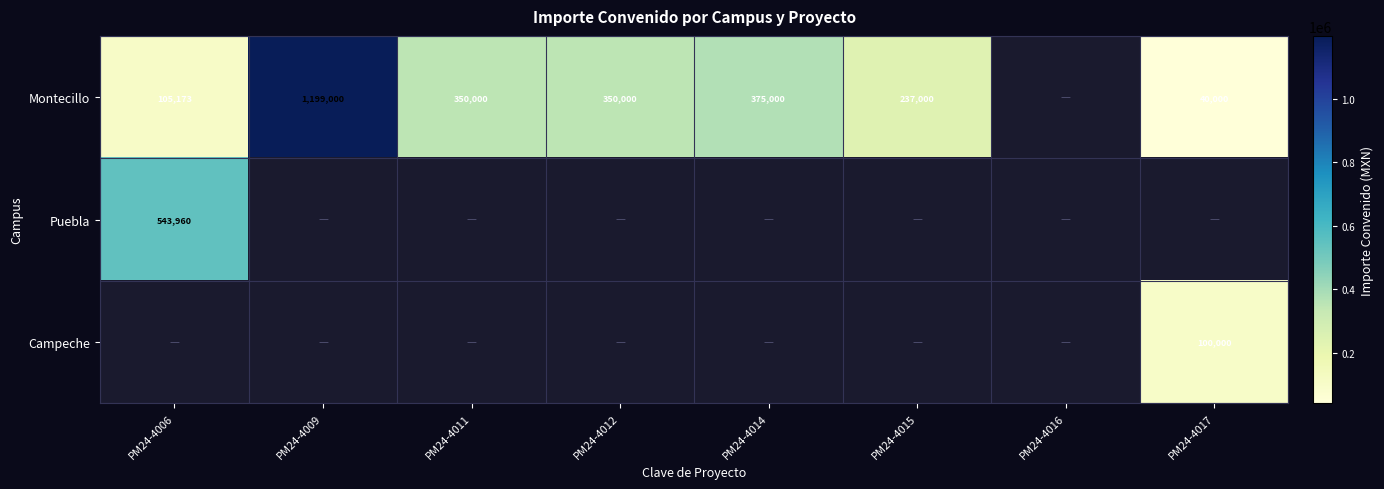

How many distinct data groups are displayed?

3